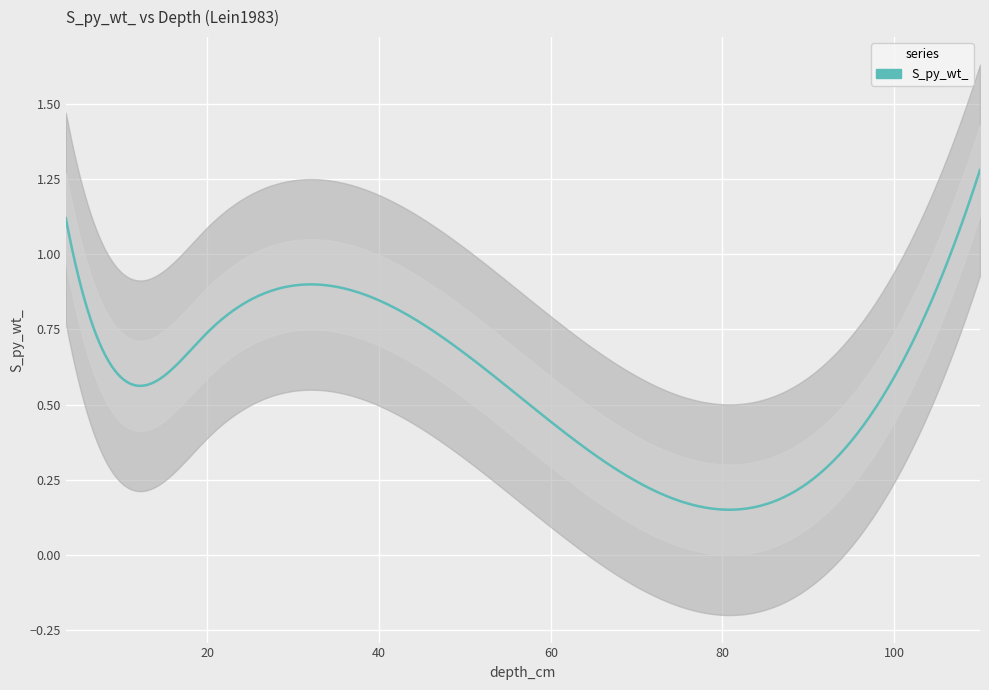

What is the label of the 2nd point from the left?

11